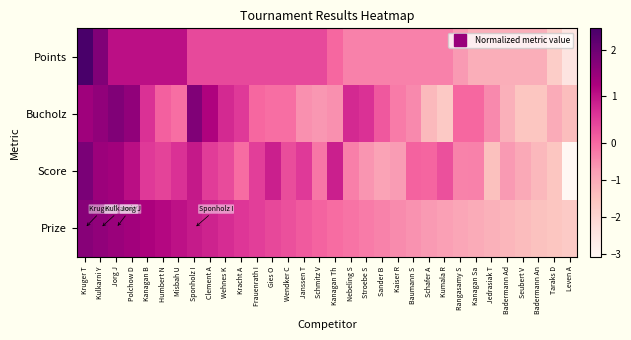

Which series has the largest range (max minus min)?

Points